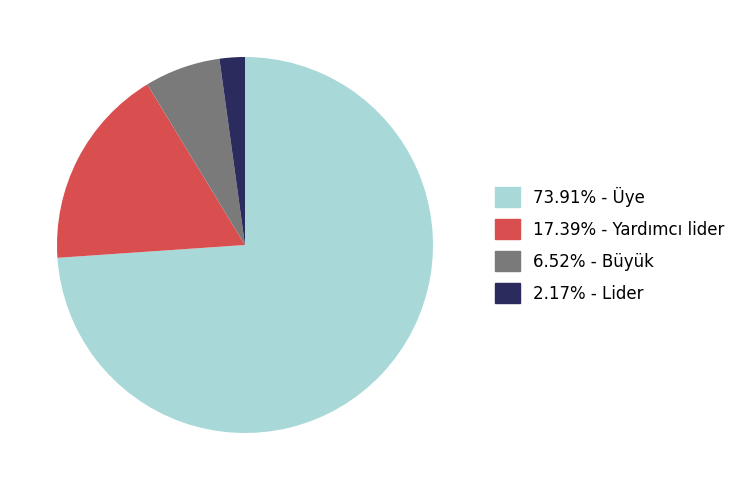

Does any single category account for the majority?

Yes